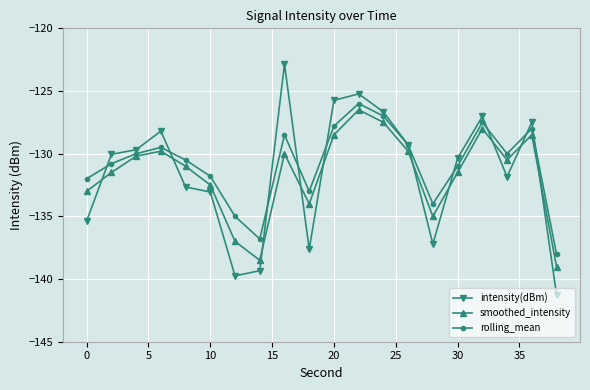

What is the difference between the second highest and minimum values in the smoothed_intensity series?

11.5